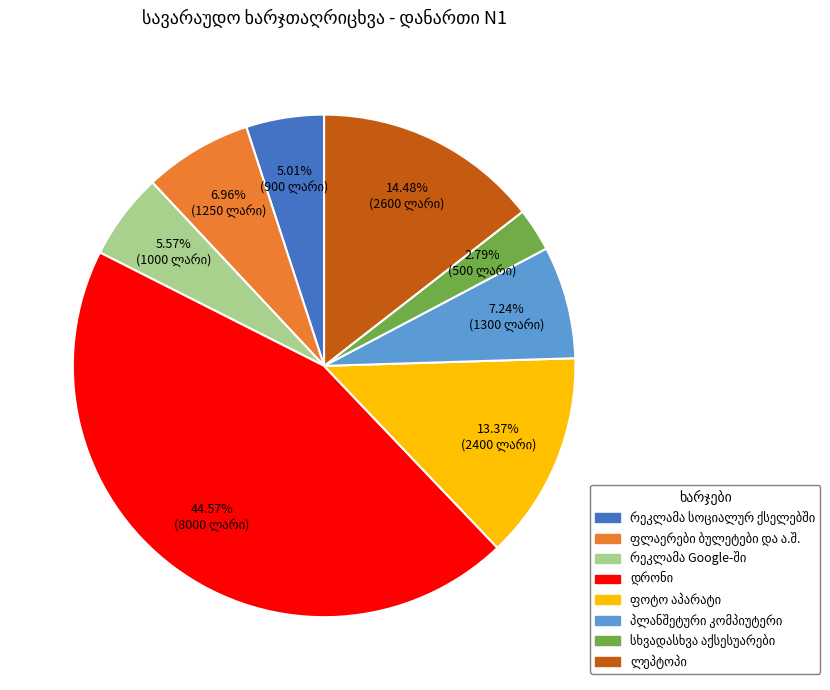

Does any single category account for the majority?

No